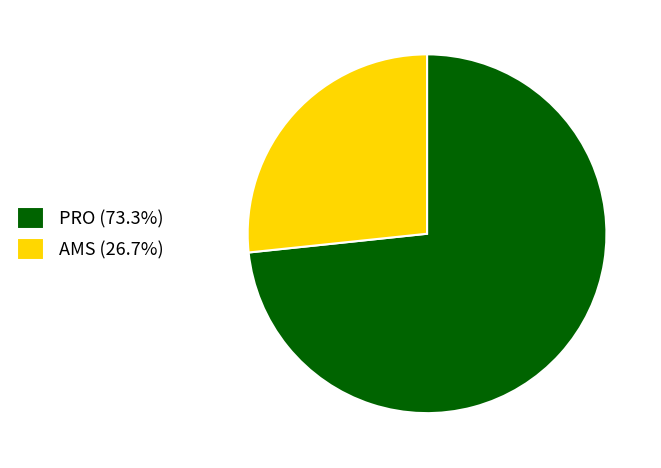

Which slice is the smallest?

AMS